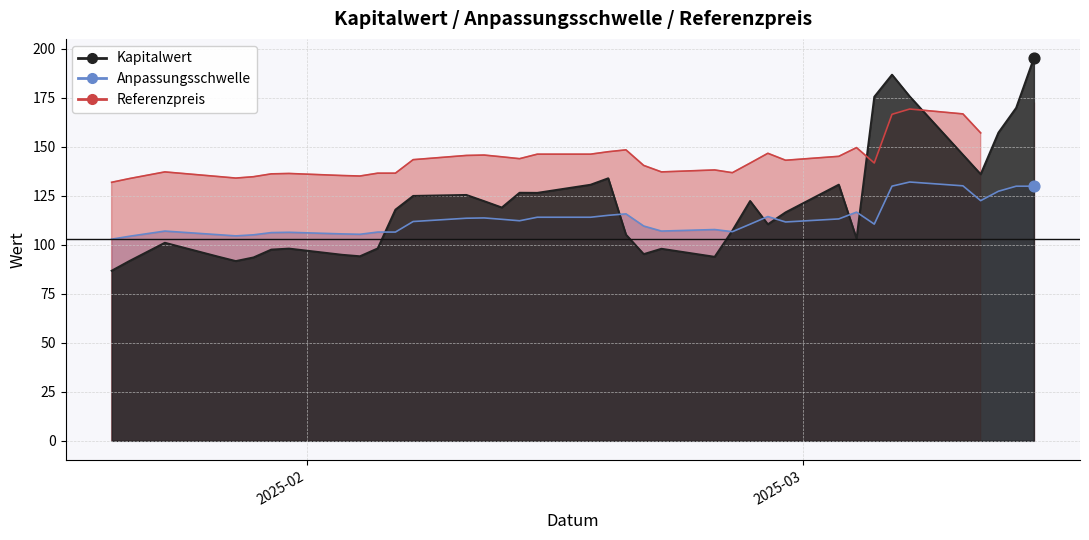

At how many categories does at least one series exceed 174?

4